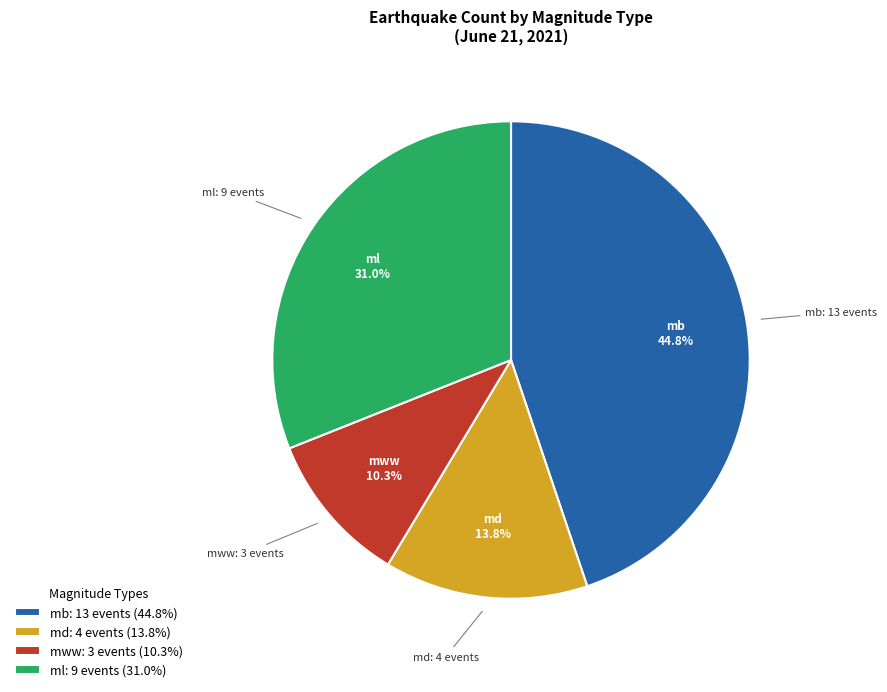

Rank the categories by value from highest to lowest.

mb: 13 events (44.8%), ml: 9 events (31.0%), md: 4 events (13.8%), mww: 3 events (10.3%)